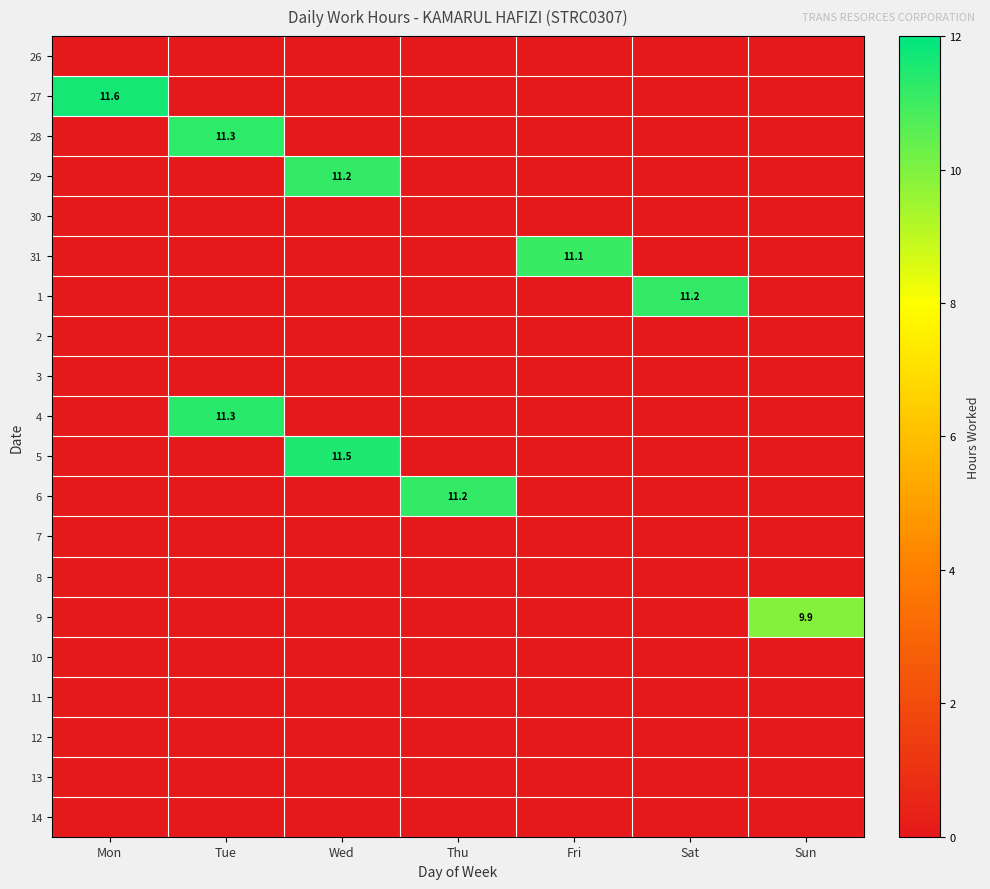

How many series are shown in this chart?

20